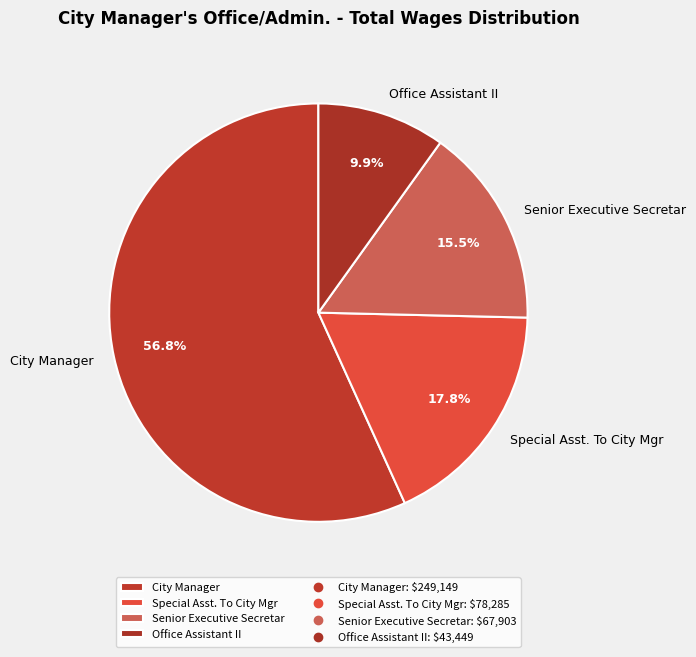

Between Office Assistant II and Special Asst. To City Mgr, which is larger?

Special Asst. To City Mgr